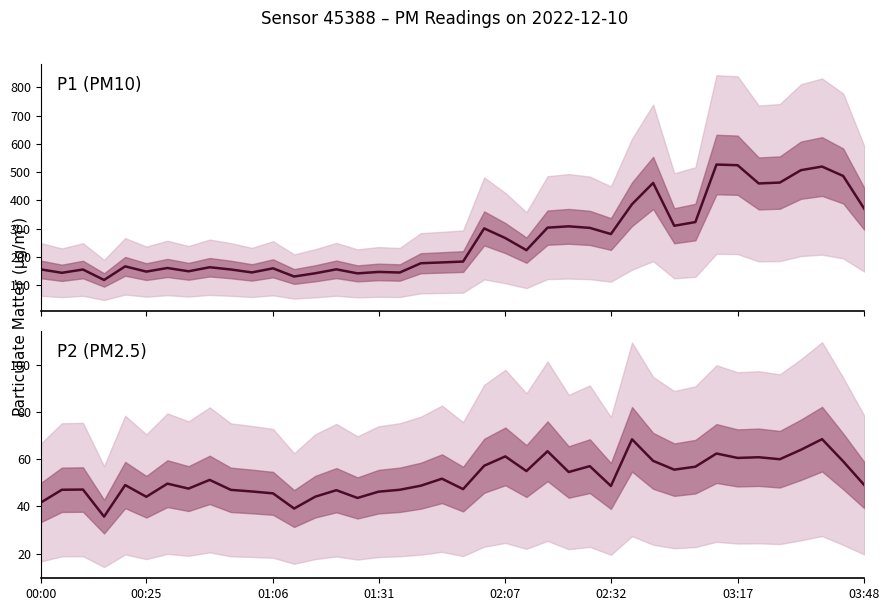

Between 31 and 01:06, which is larger?

31